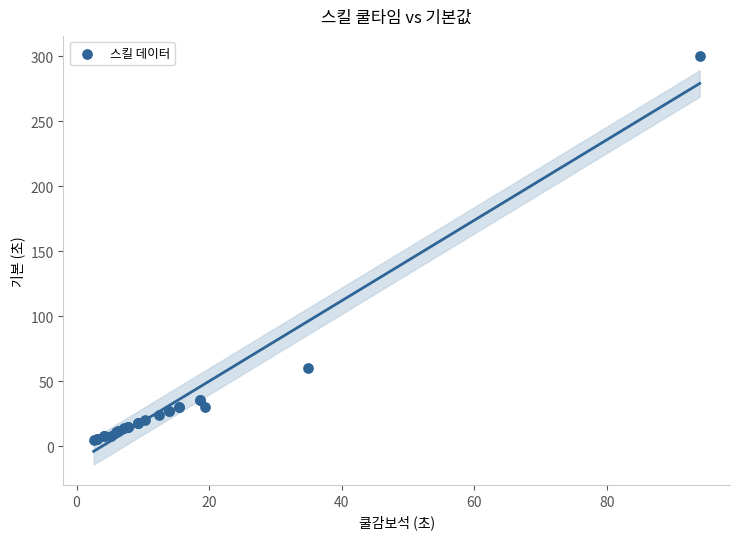

What Y value in the scatter plot is closest to 152?

60.0